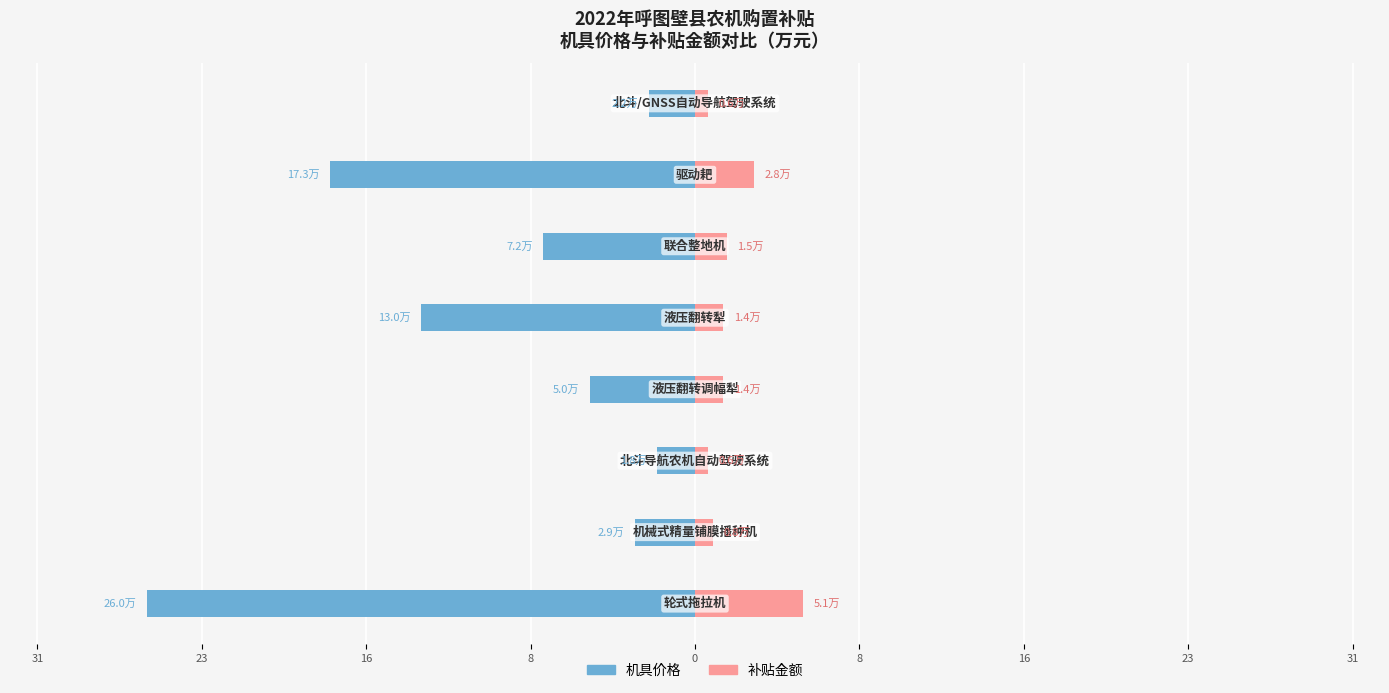

True or false: 机具价格(万元) has a value of -4.9 at 8.

False